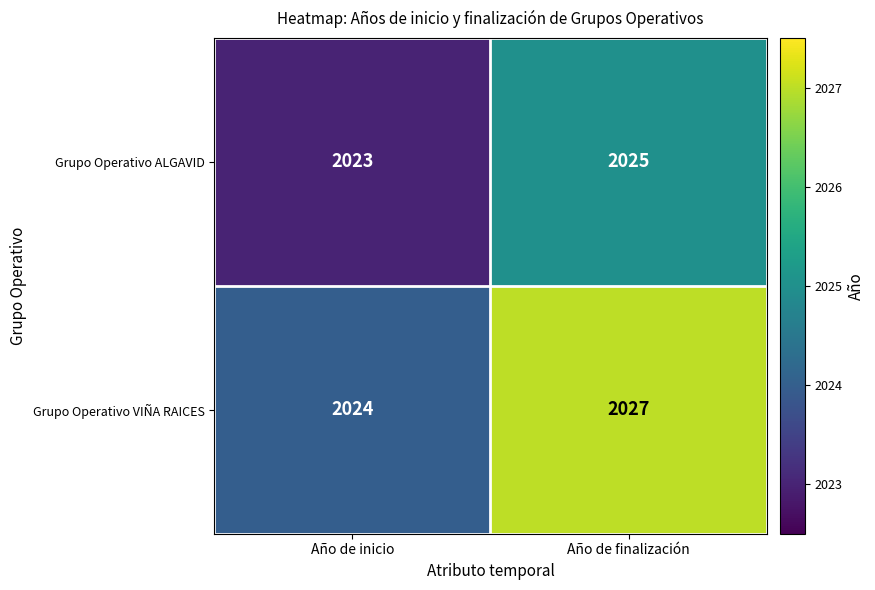

Which category has the lowest value in the Grupo Operativo VIÑA RAICES series?

Año de inicio